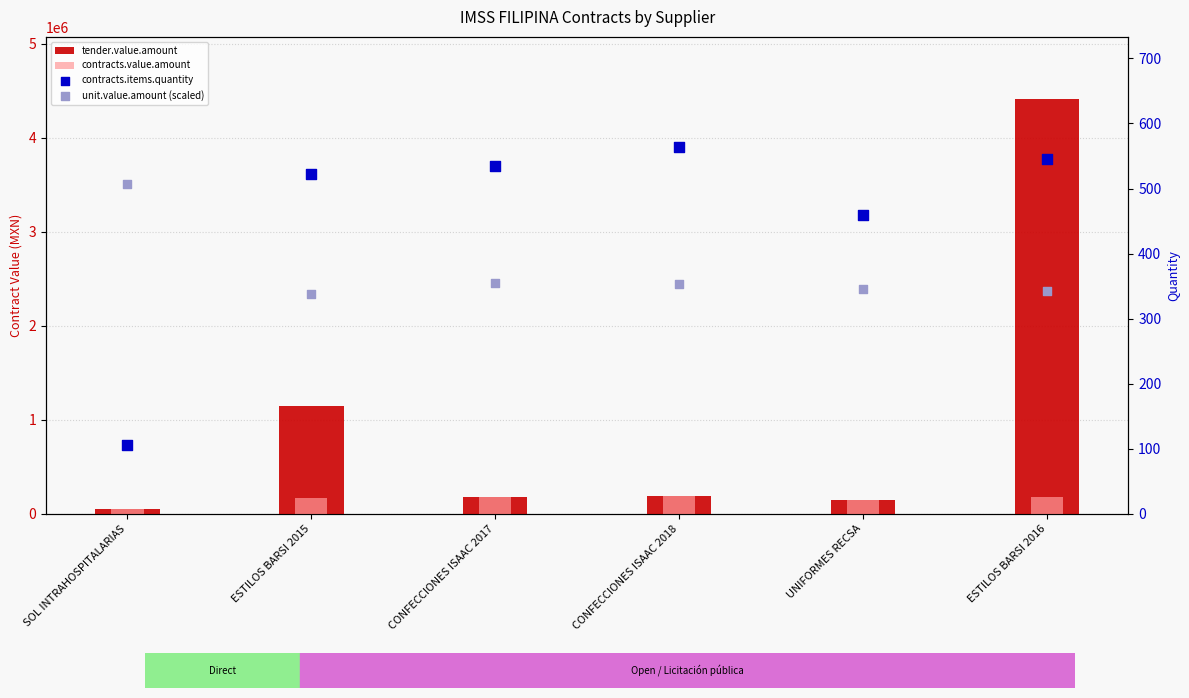

At how many categories does at least one series exceed 1602330?

1